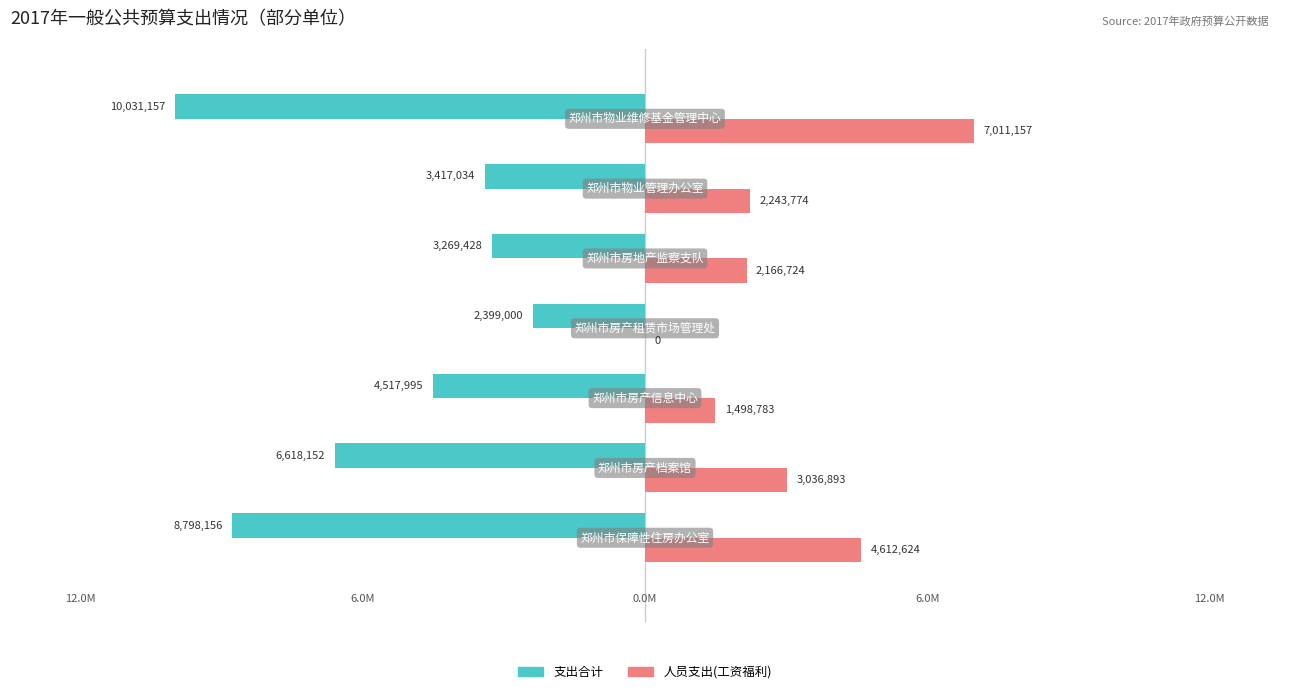

How many categories are shown in the chart?

7